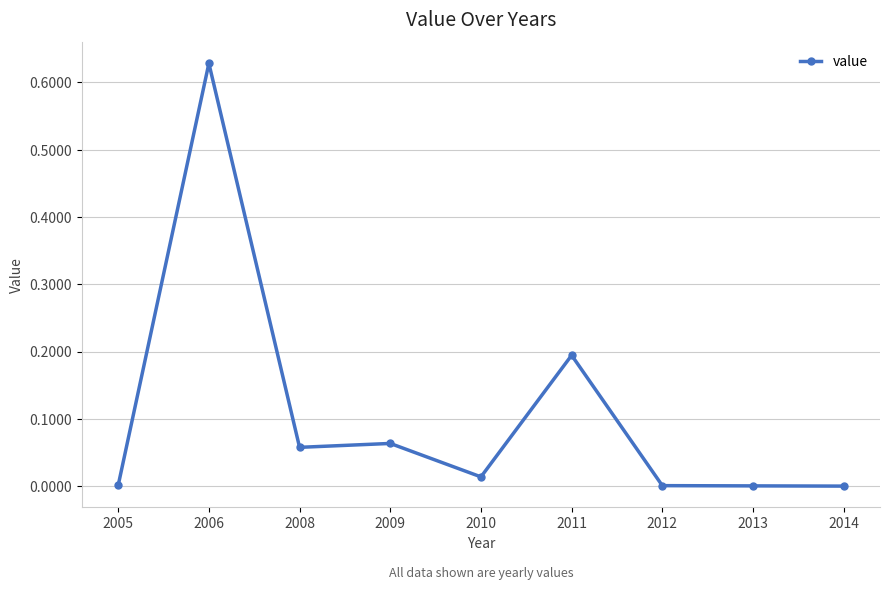

What is the value of the 6th point from the left?

0.2